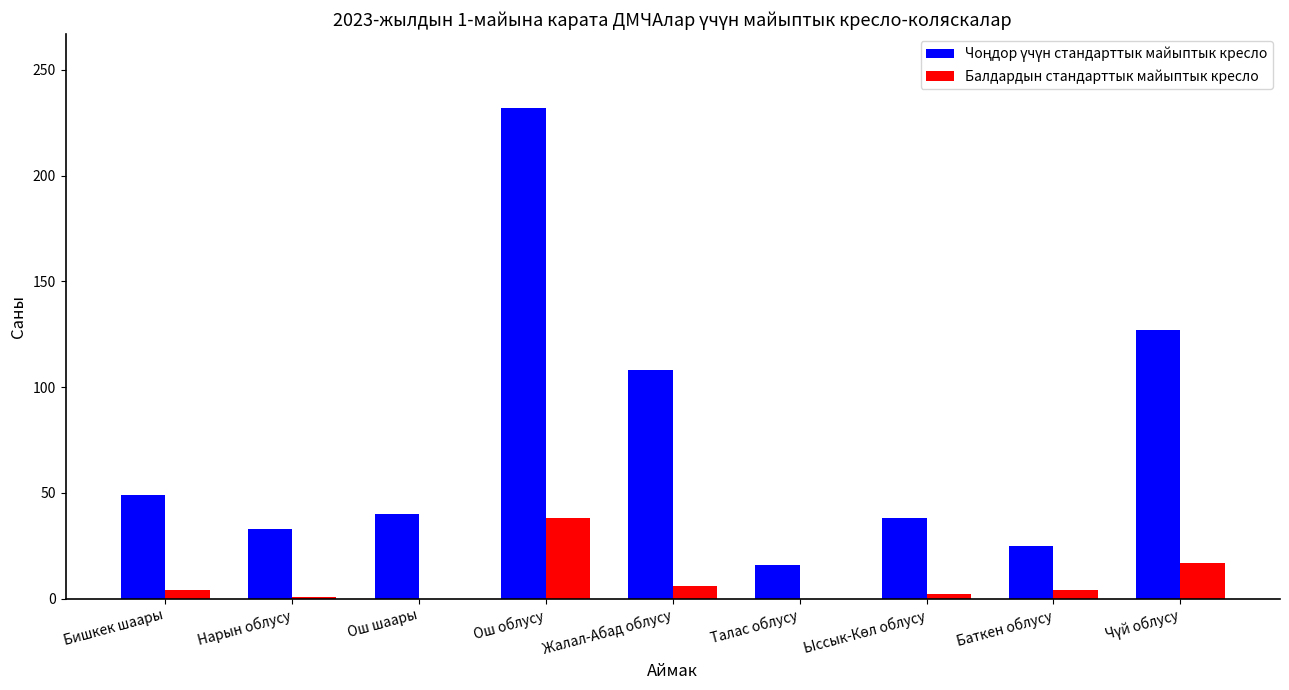

What is the spread (max minus min) of values at Ош облусу?

194